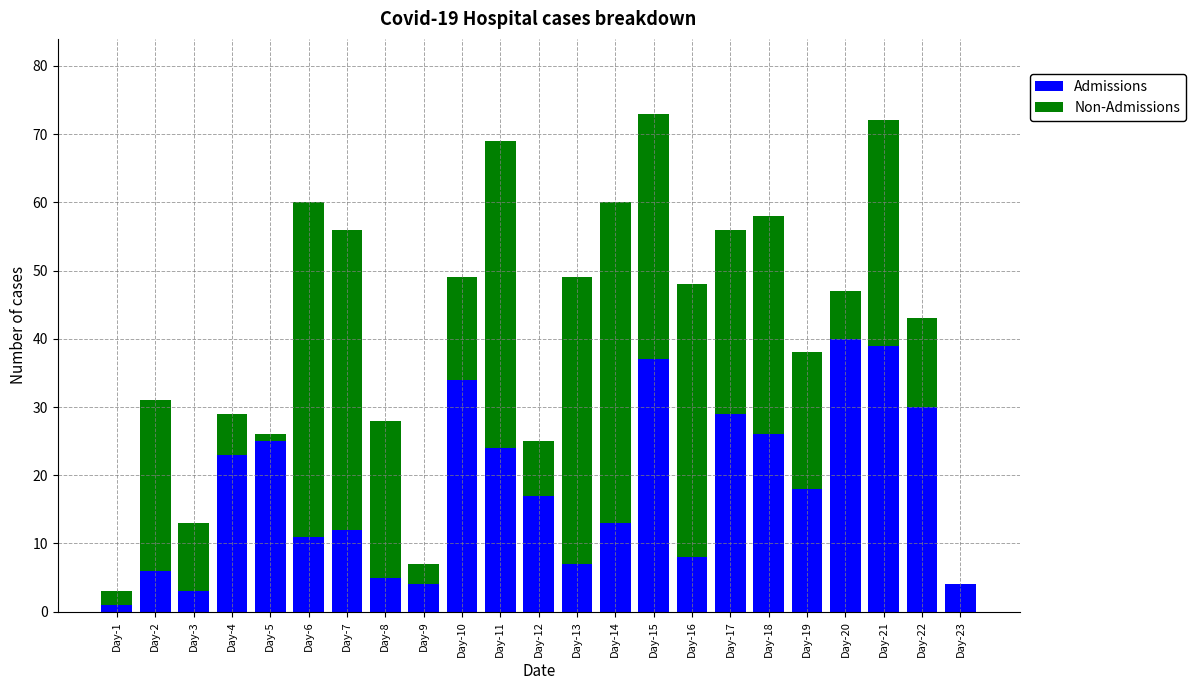

What is the total value across all series at Day-9?

7